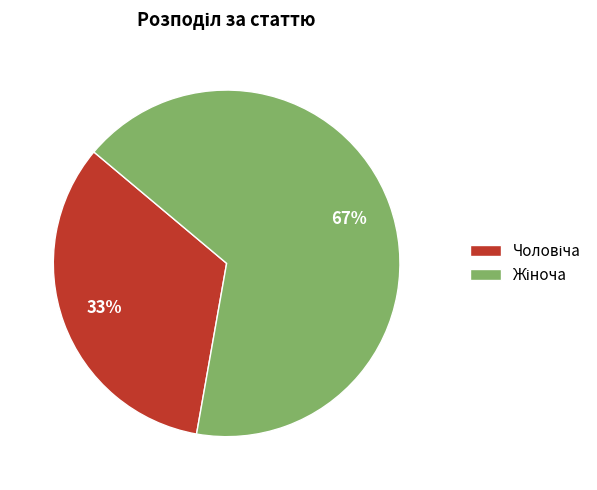

Is there a majority slice in this chart?

Yes